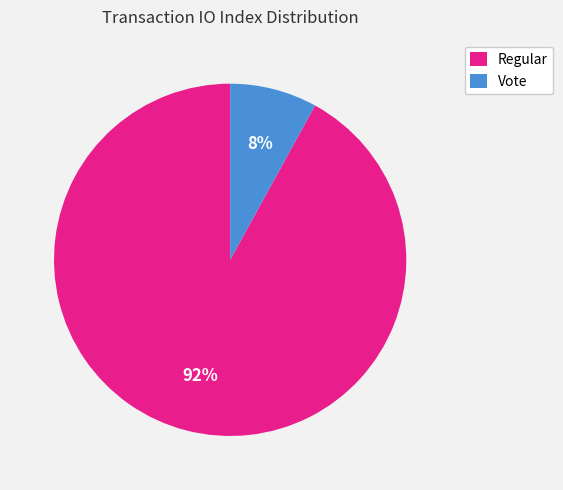

To the nearest percent, what portion does Vote represent?

8%